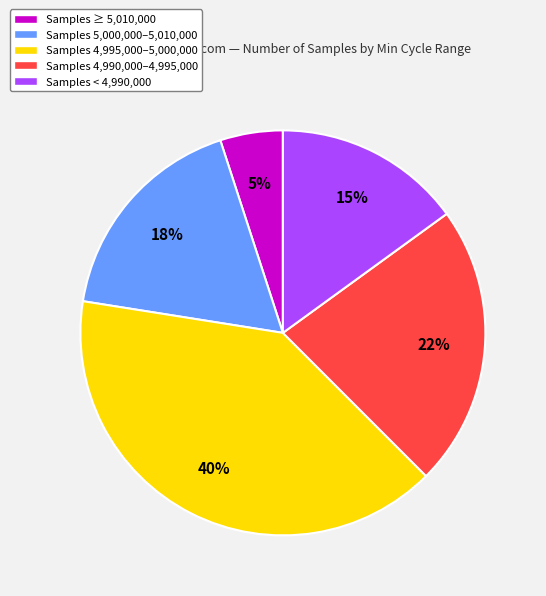

Approximately how many times larger is the value at Samples ≥ 5,010,000 compared to Samples 5,000,000–5,010,000?

0.3